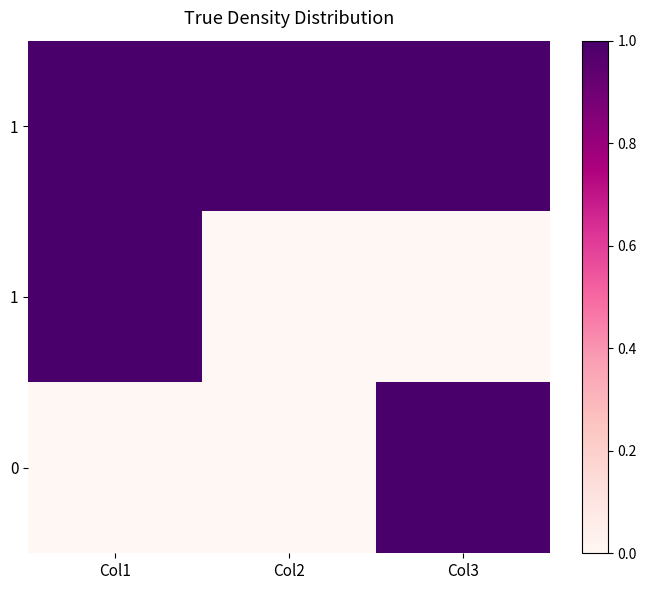

Count the number of data series in this chart.

3